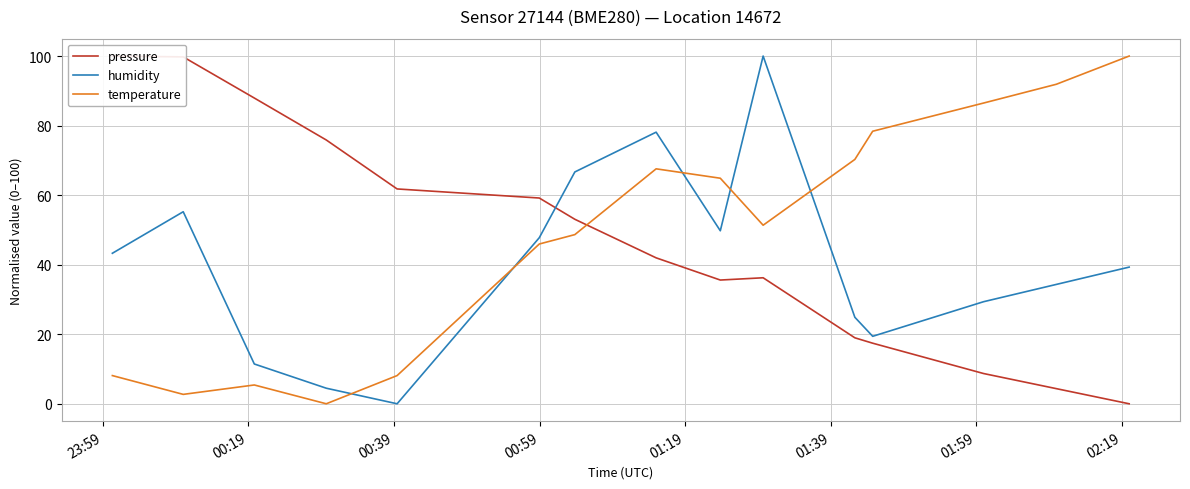

How many times do temperature and humidity cross each other?

5